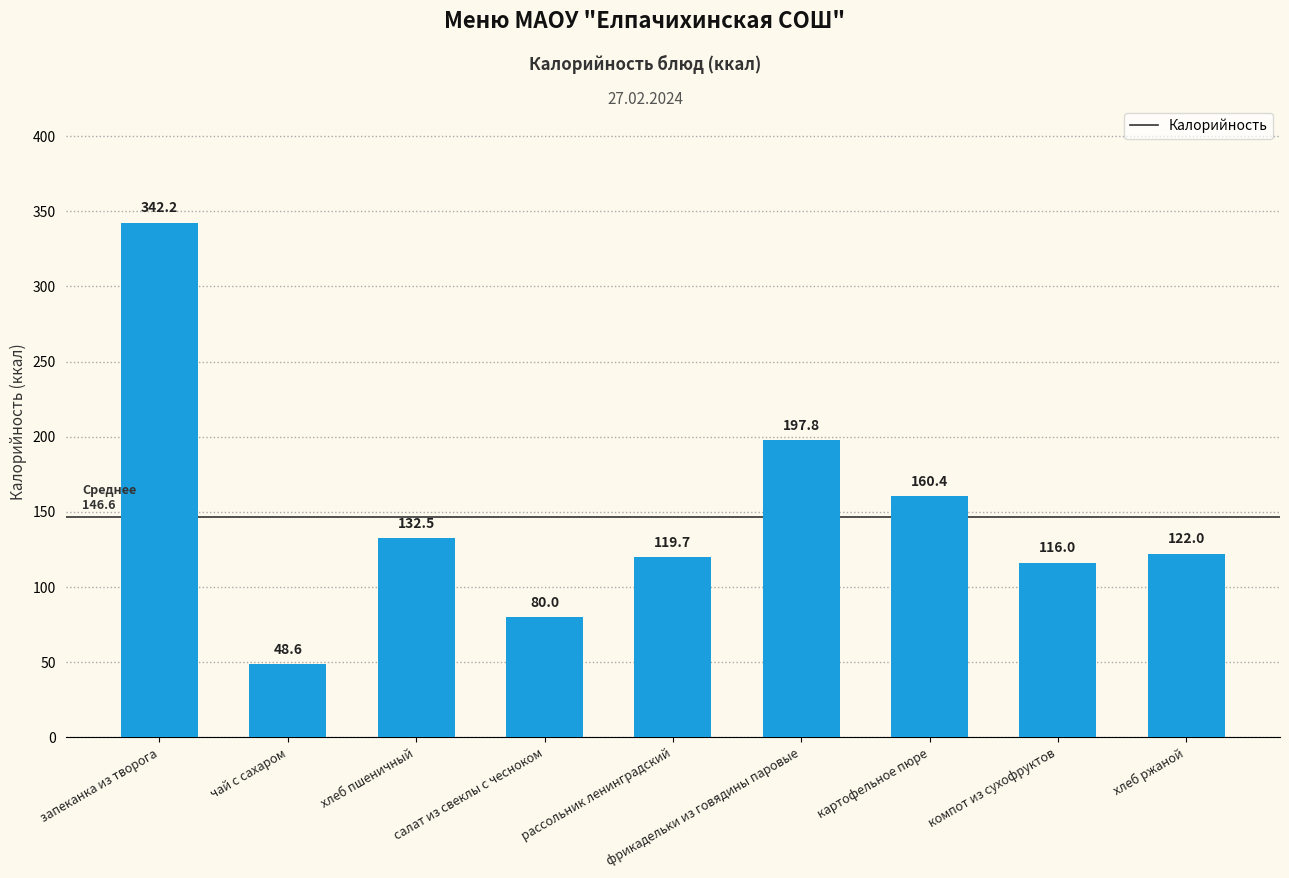

What is the difference between the values at хлеб пшеничный and рассольник ленинградский?

12.8